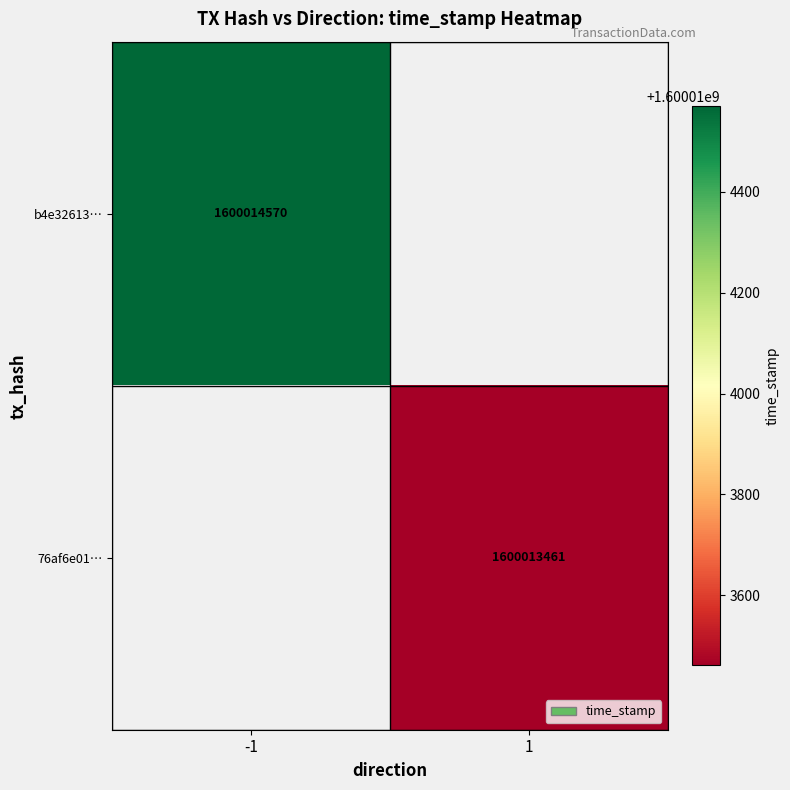

The 76af6e01df5d019275672f3ce23ffc7859f451d series shows 2593701363 at time_stamp. True or false?

False